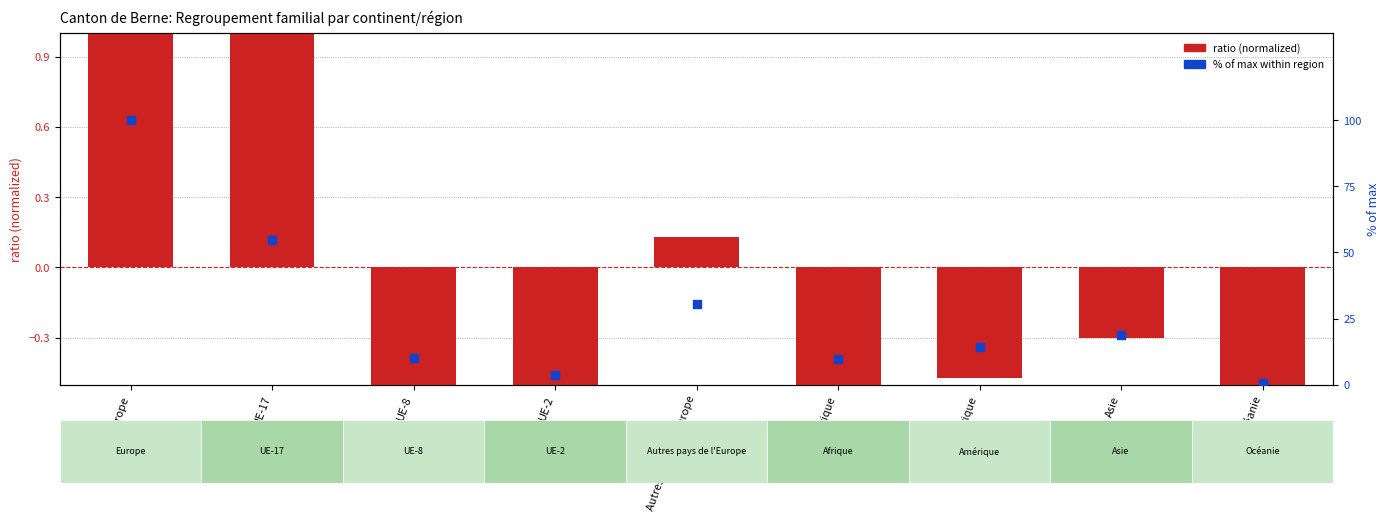

Which series contains the lowest Y value?

ratio (normalized)